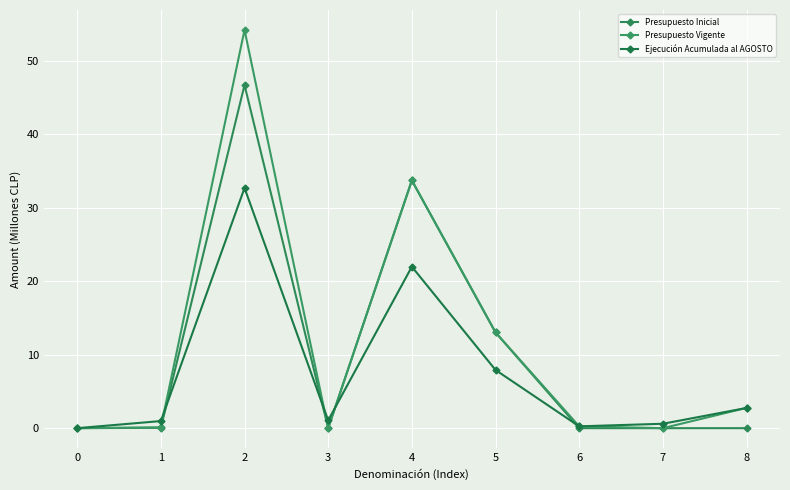

In Presupuesto Inicial, how many points are lower than both neighbors (excluding endpoints)?

2